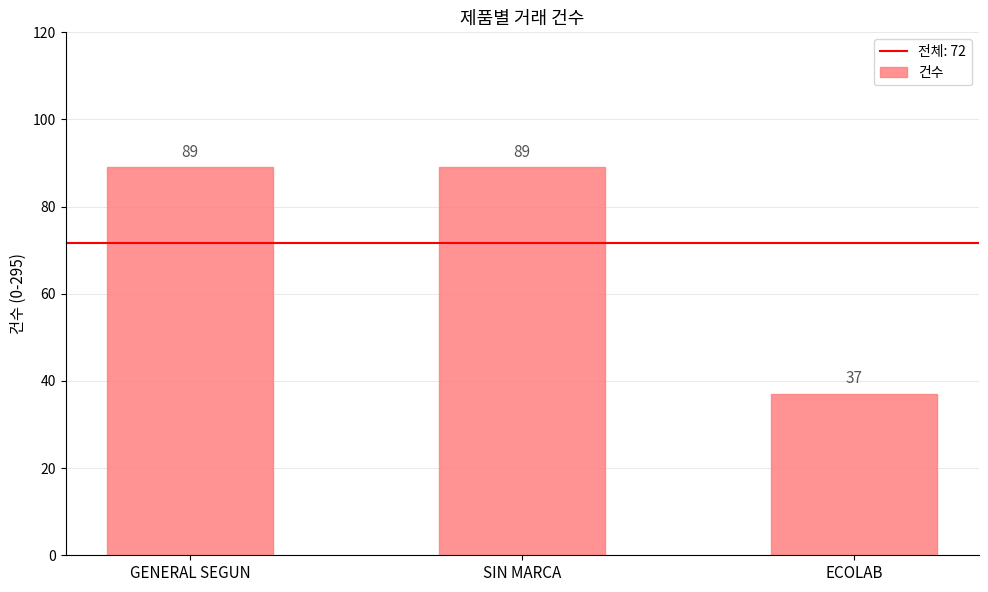

The chart shows a value of 24 at SIN MARCA. True or false?

False